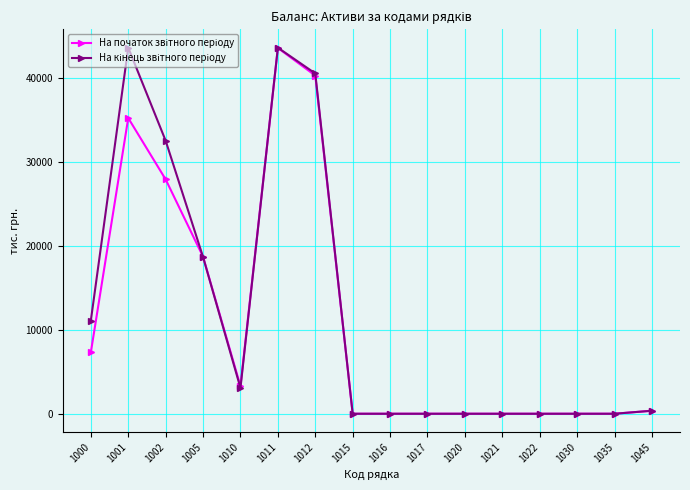

How many lines are shown in the chart?

2